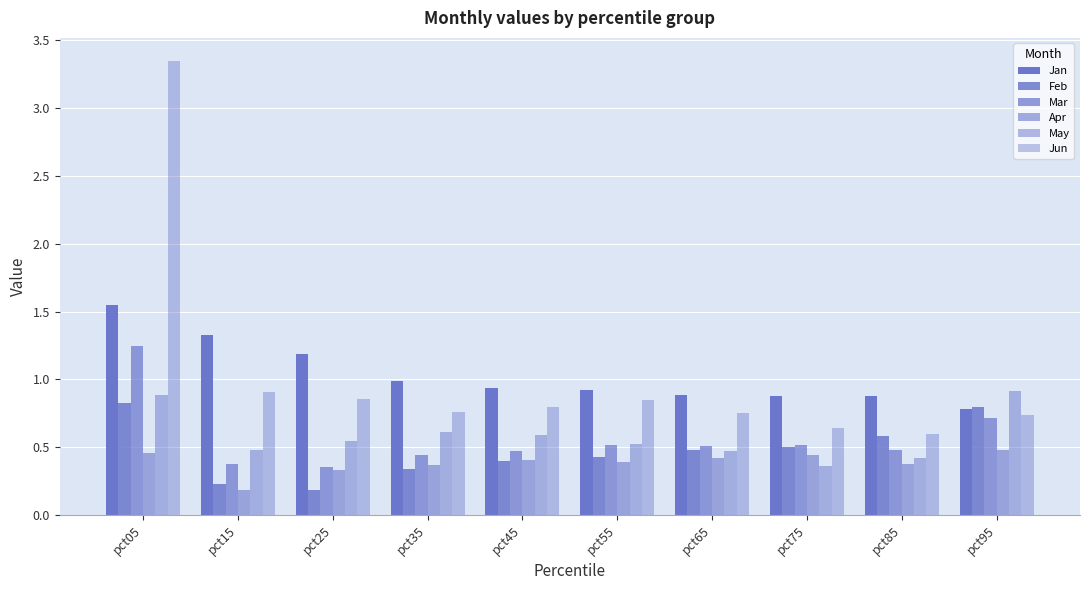

Which series changed the most between pct15 and pct95?

Feb